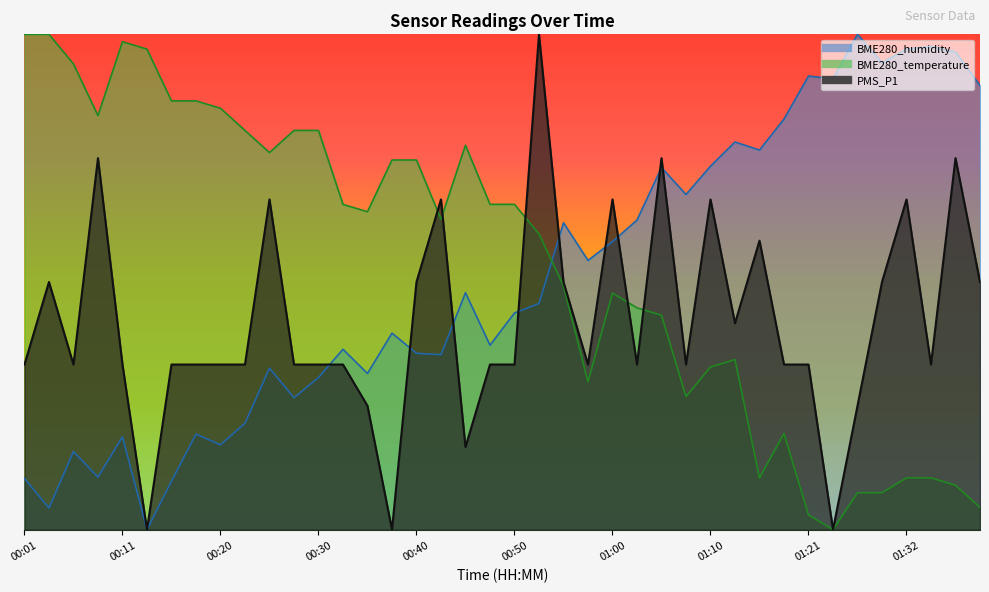

What is the average value of the BME280_humidity series?

0.5